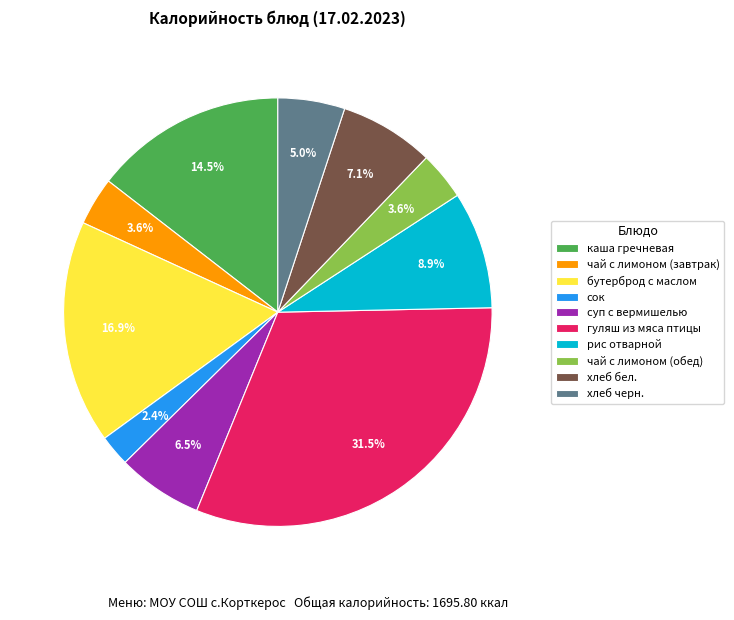

To the nearest percent, what is the difference between the largest and smallest slice percentages?

29%